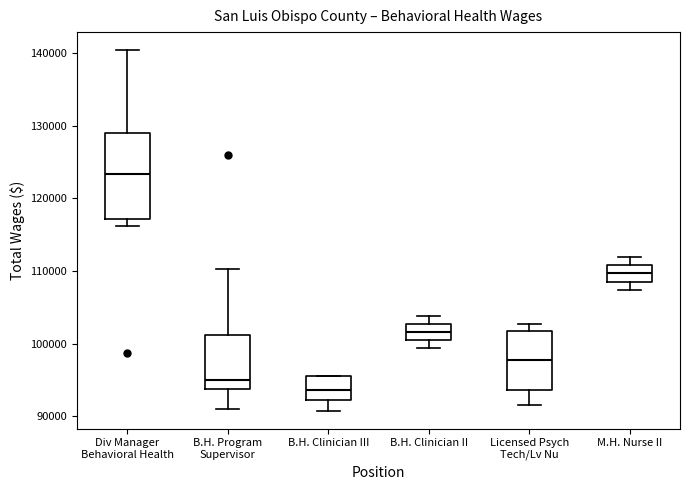

Which box's median line is the lowest?

B.H. Clinician III